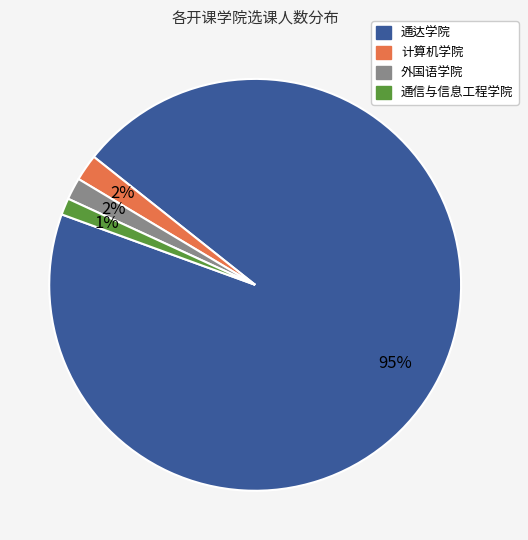

To the nearest percent, what portion does 外国语学院 represent?

2%